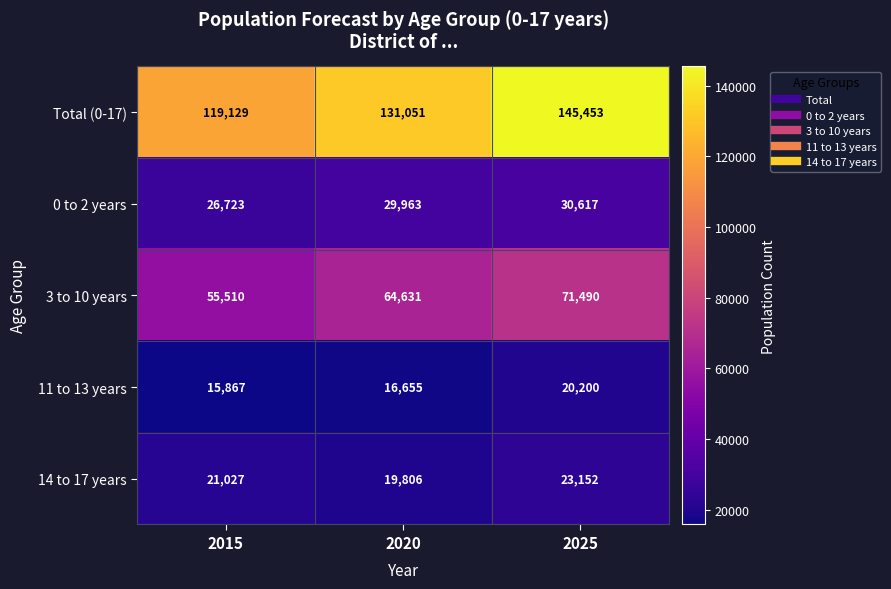

The value of 0 to 2 years at 2015 is 7495. True or false?

False